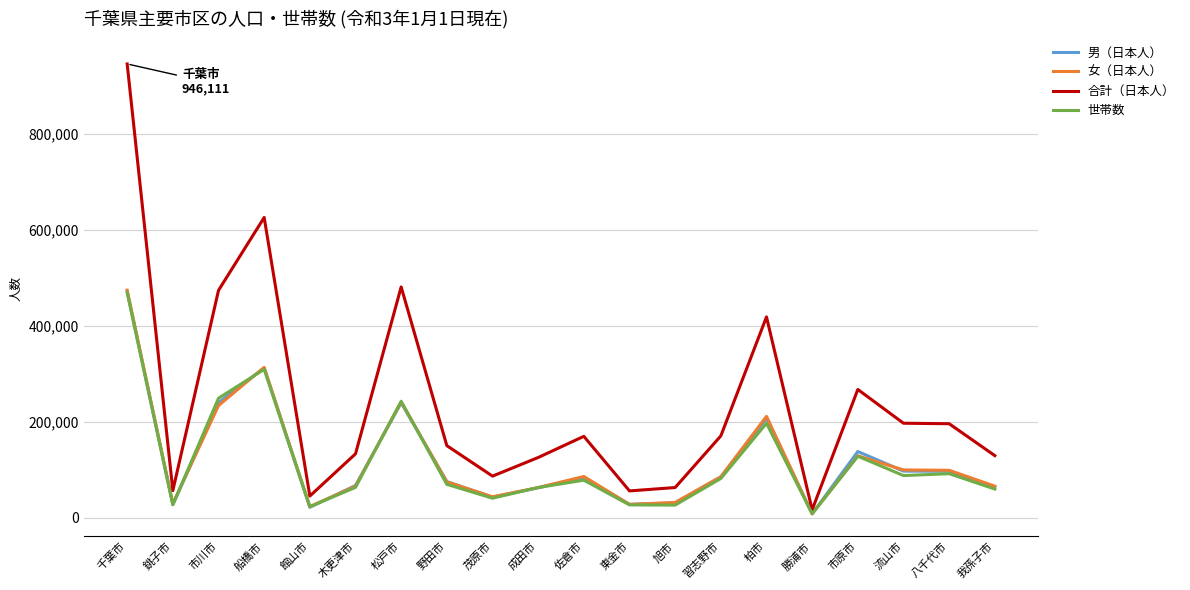

Which series has the largest range (max minus min)?

合計（日本人）